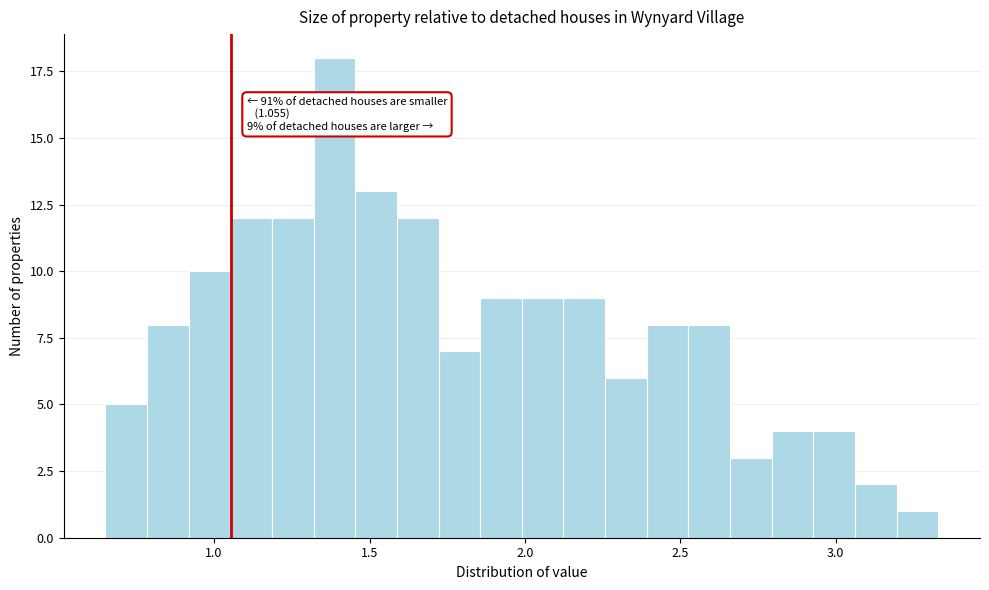

Read against the x-axis, roughly where is the centre of the tallest bar?

1.40